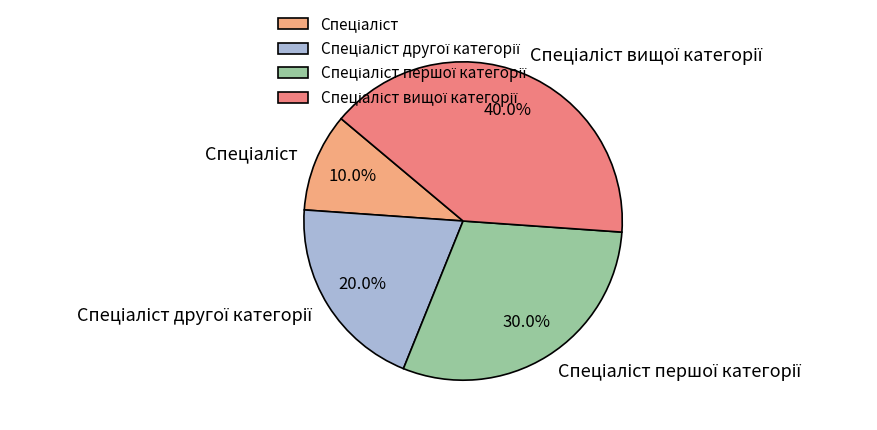

Does any single category account for the majority?

No